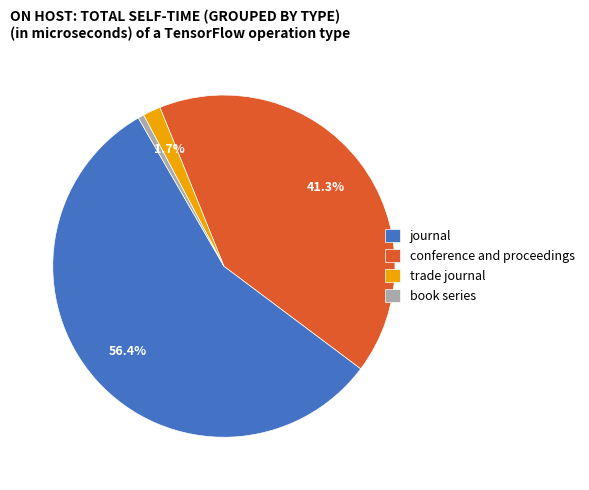

To the nearest percent, what is the difference between the largest and smallest slice percentages?

56%